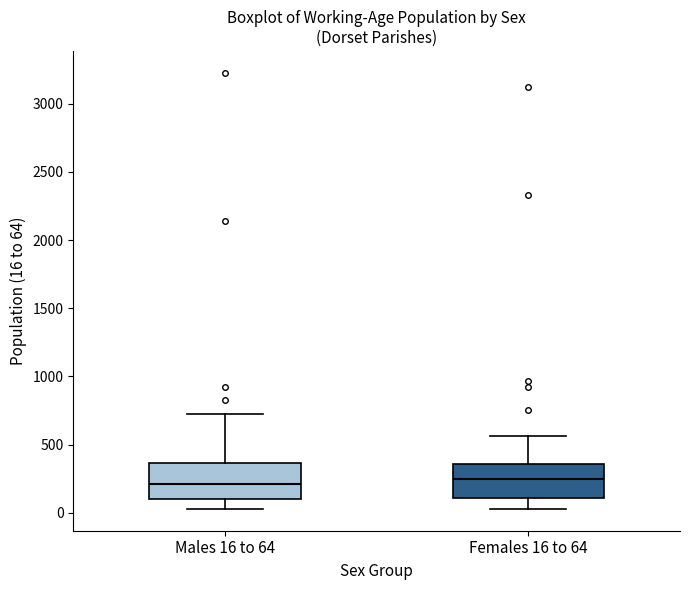

Where does the upper whisker of the box for Males 16 to 64 end on the y-axis? The values are not printed on the chart, so give them approximately, as read against the axis.

700